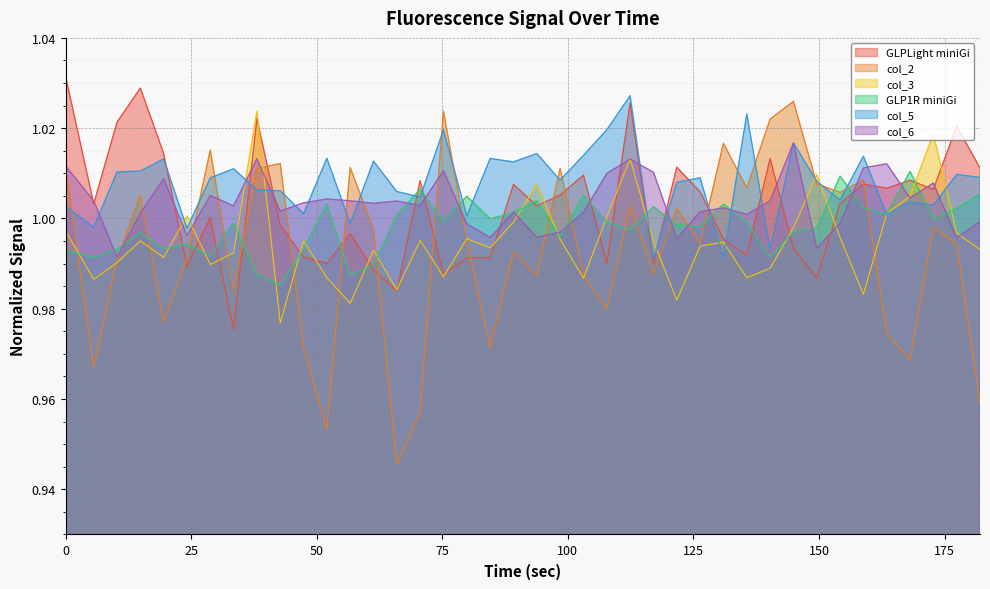

What is the minimum value for GLPLight miniGi?

1.0